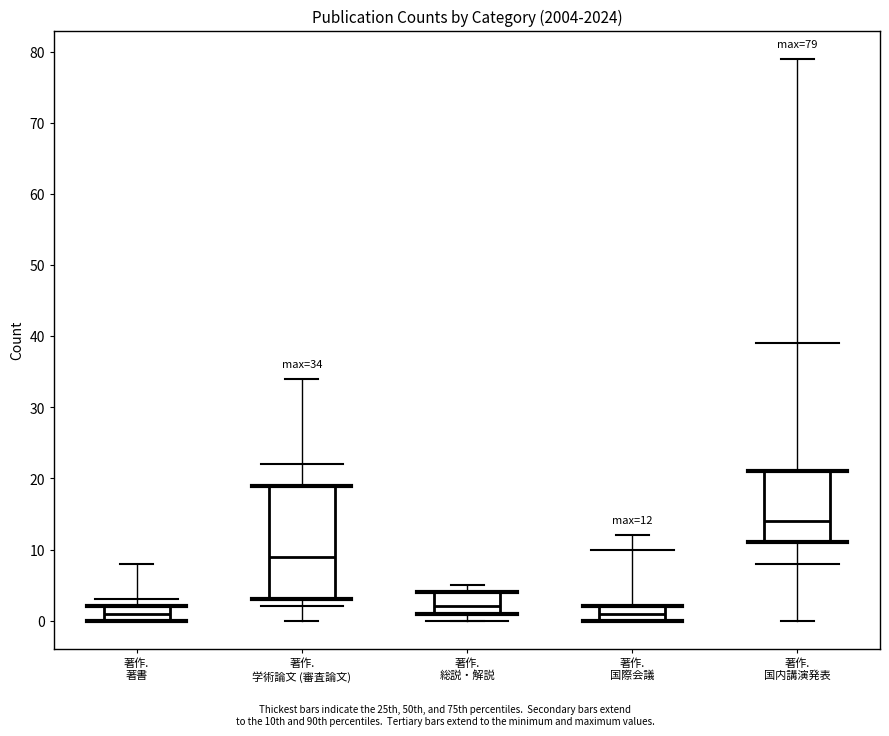

Comparing the boxes themselves (not the whiskers), which one is the tallest?

著作. 学術論文 (審査論文)